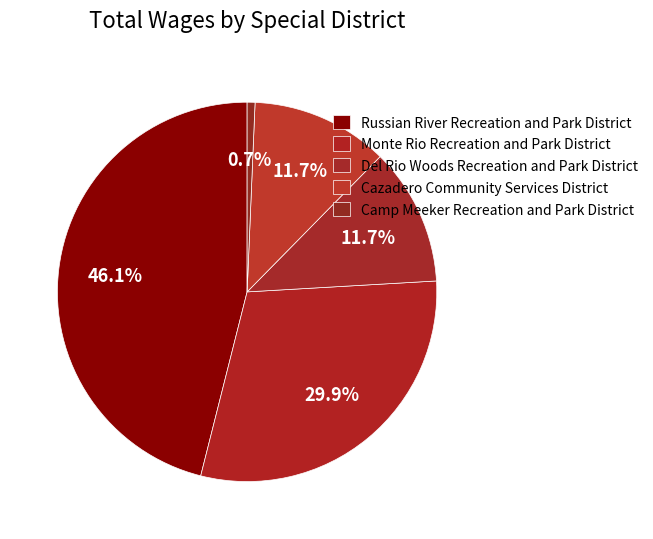

Count the number of slices in the pie.

5